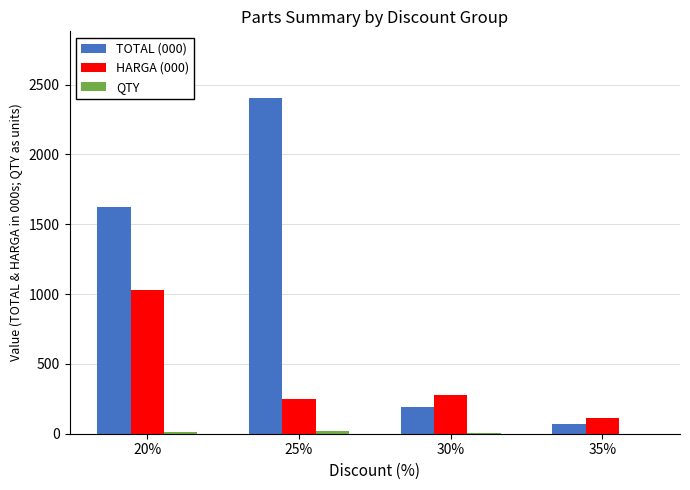

Between 20% and 35%, which series saw the biggest shift?

TOTAL (000)